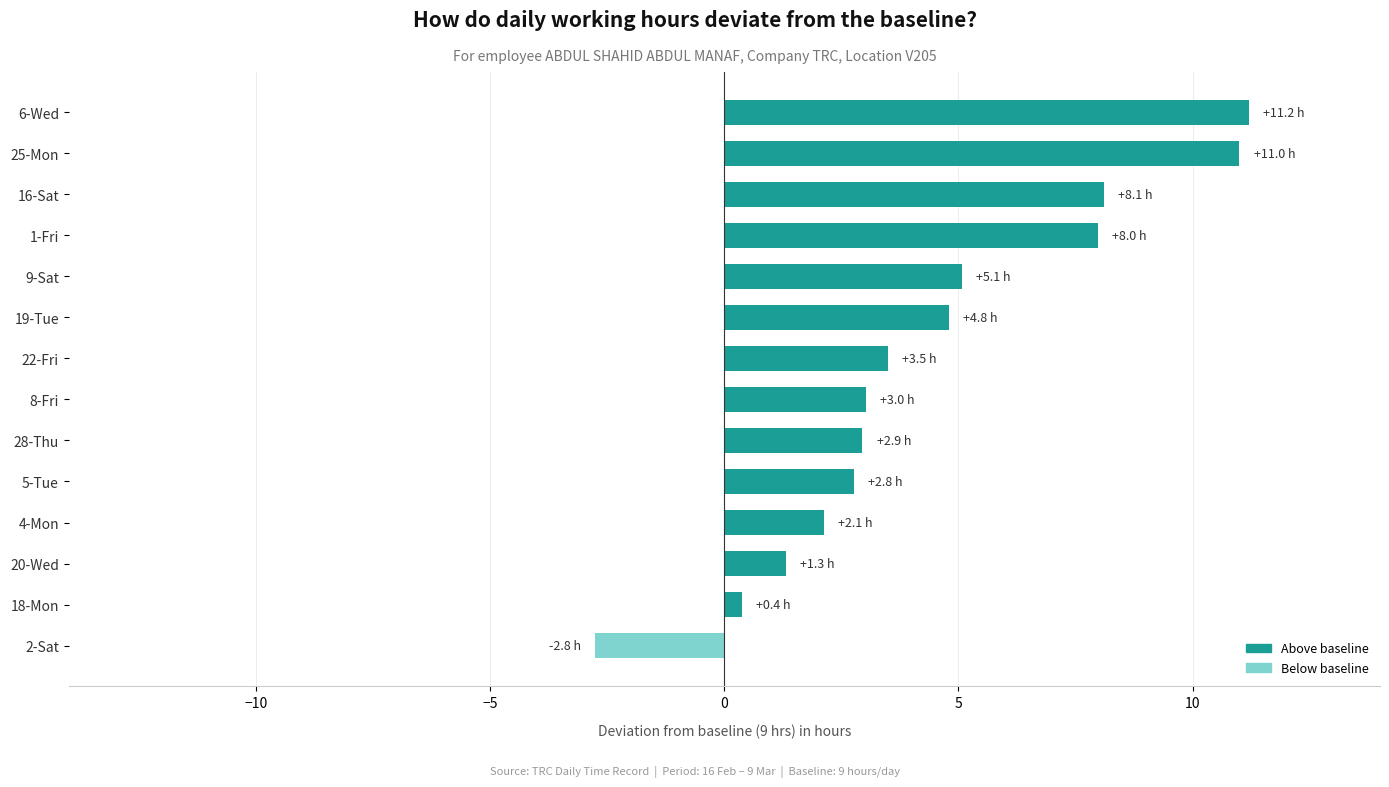

What is the average value?

4.4